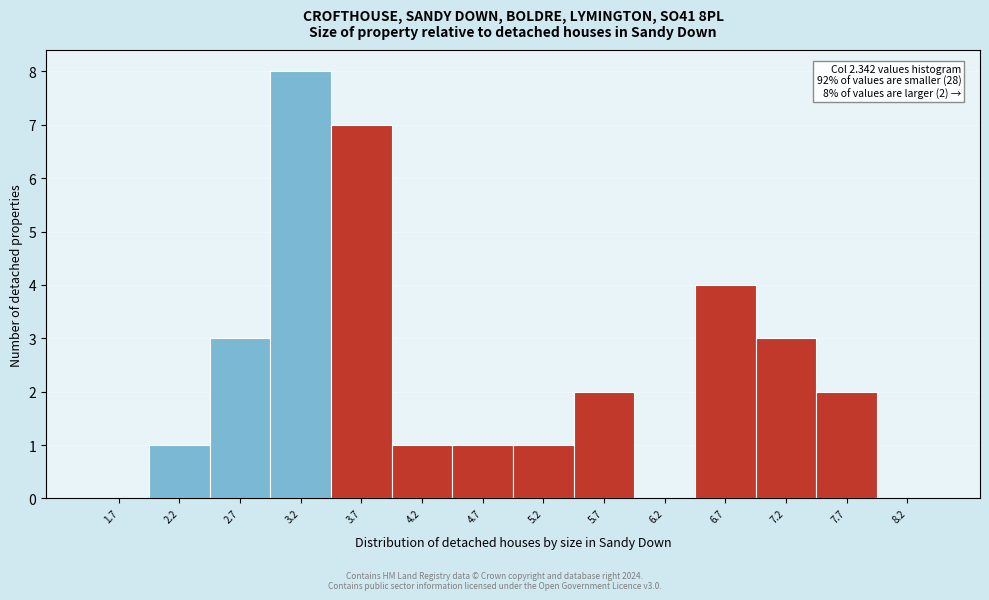

Which range on the x-axis has the tallest bar?

3.00 to 3.45